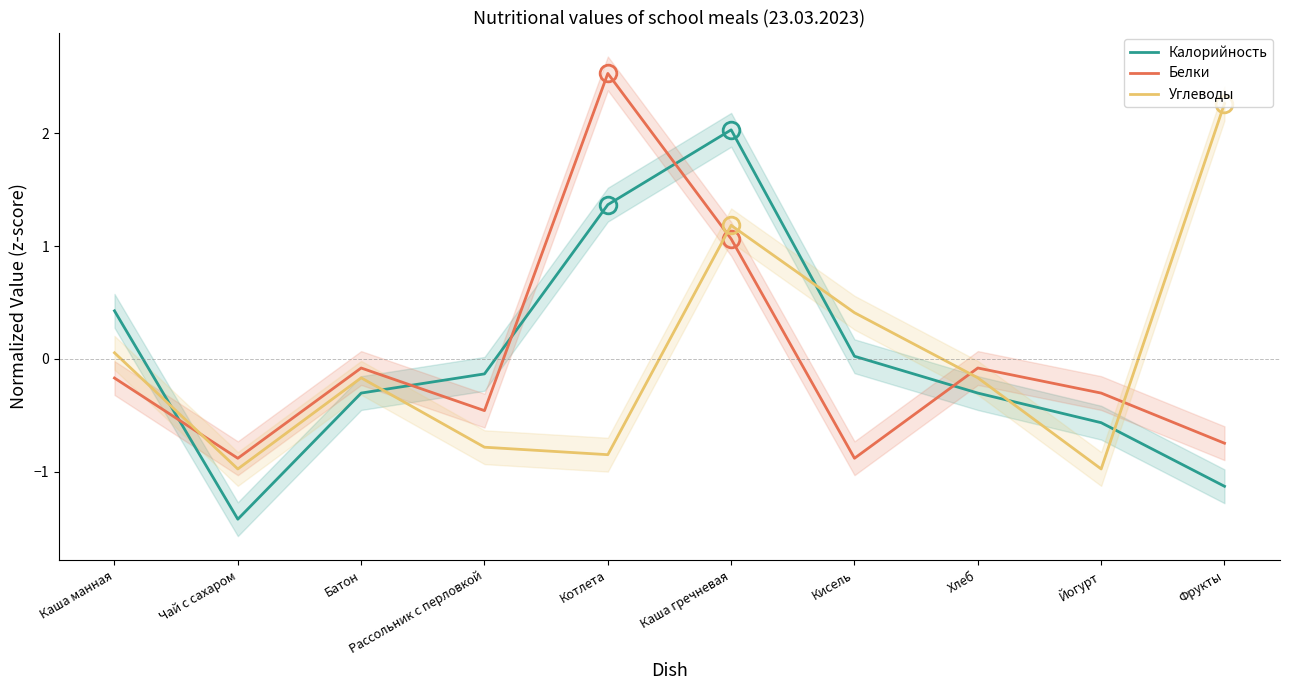

In Углеводы, how many points are lower than both neighbors (excluding endpoints)?

3